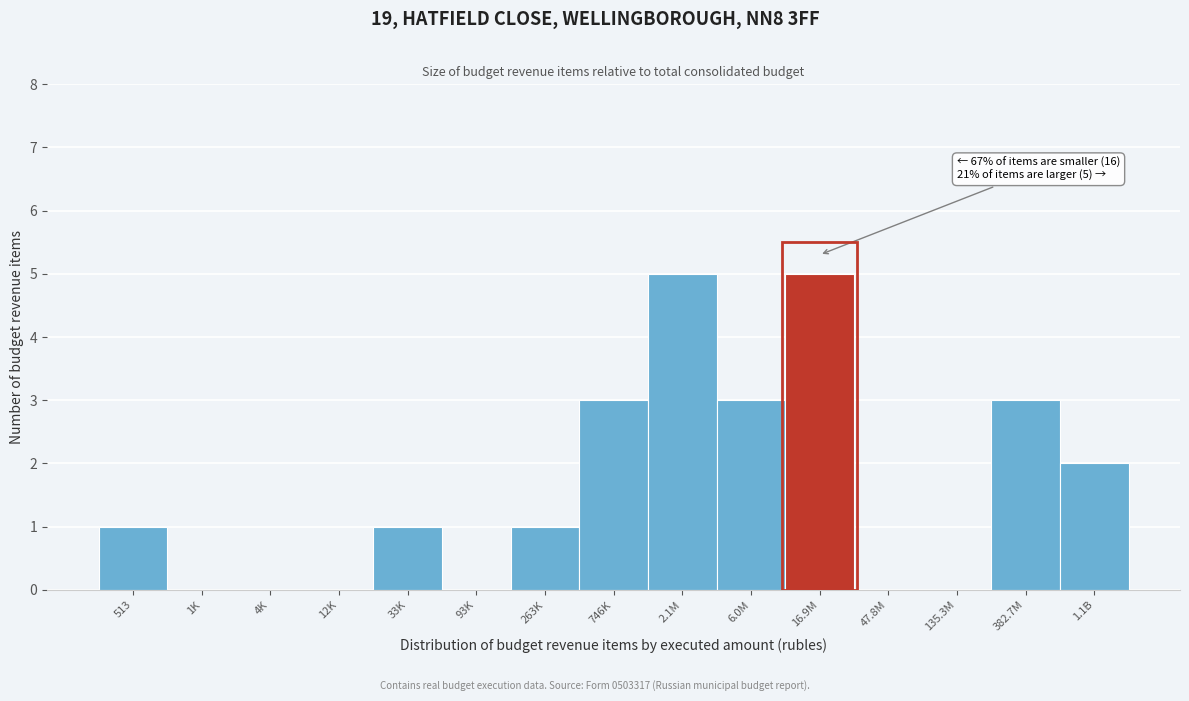

Reading left to right, extract all data points from this chart.

513=1	1K=0	4K=0	12K=0	33K=1	93K=0	263K=1	746K=3	2.1M=5	6.0M=3	16.9M=5	47.8M=0	135.3M=0	382.7M=3	1.1B=2